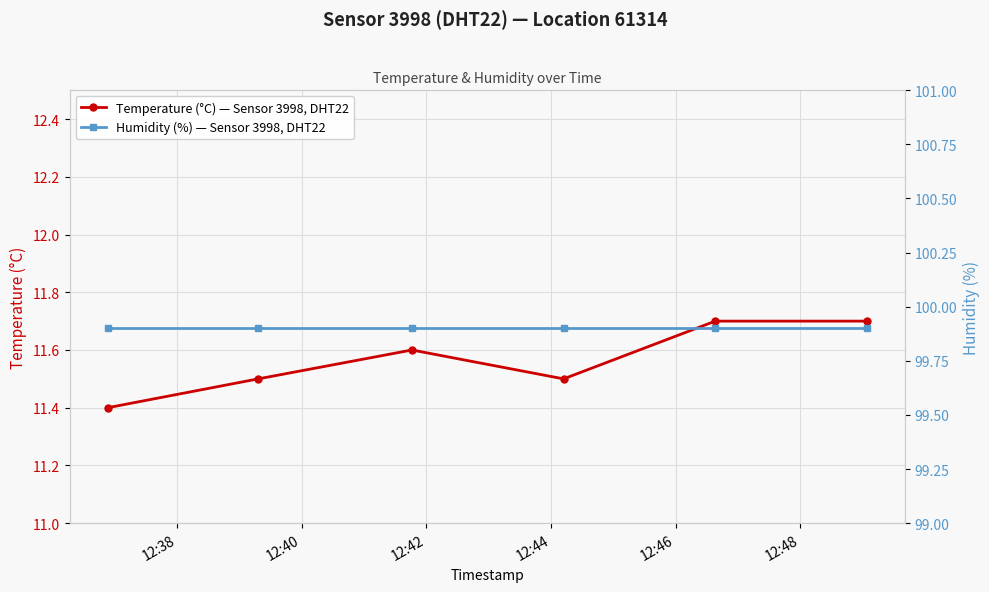

Rank the series by their average value, from lowest to highest.

Temperature (°C) — Sensor 3998, DHT22, Humidity (%) — Sensor 3998, DHT22